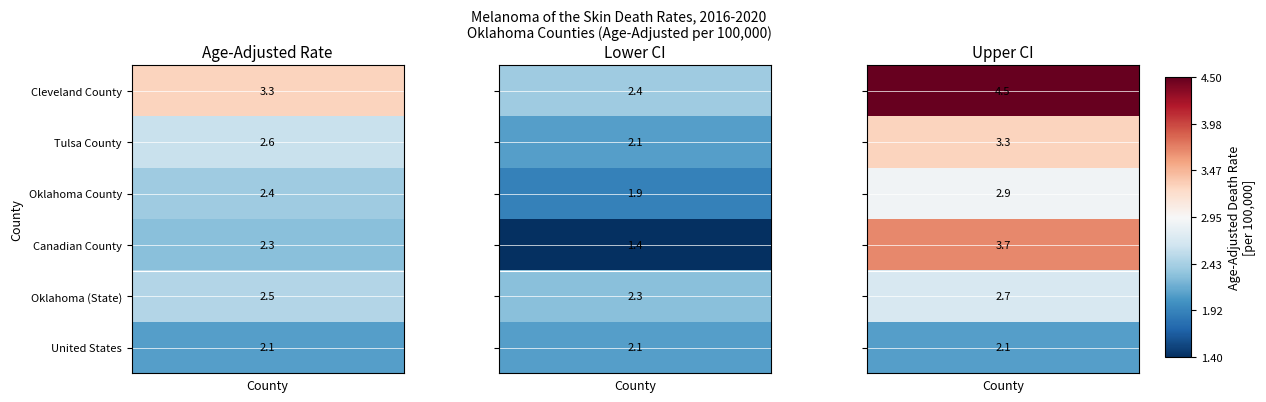

At which label is Oklahoma (State) closest to 2?

1